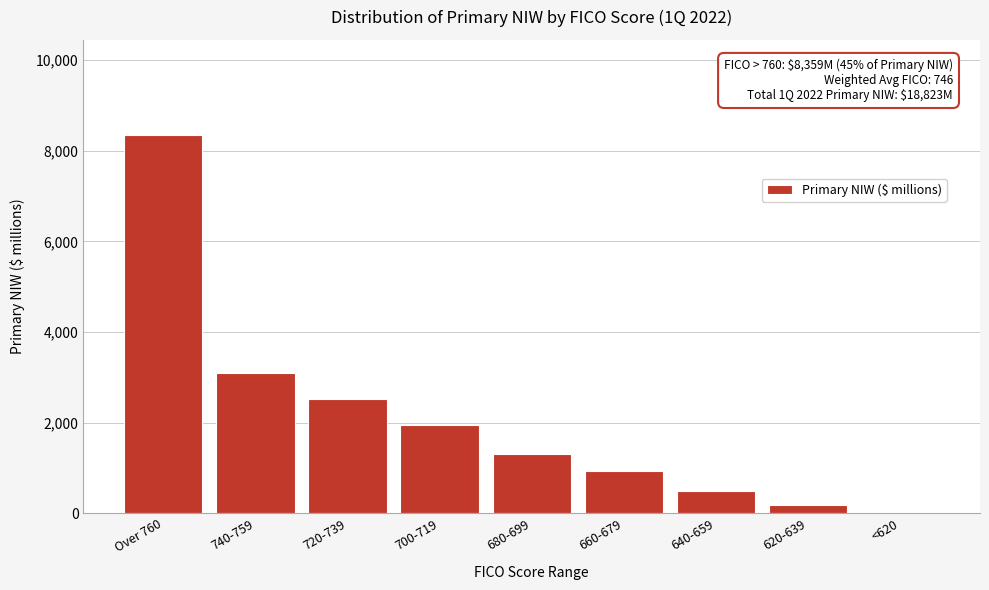

Reading left to right, transcribe all the data shown in this chart.

Over 760=8359	740-759=3085	720-739=2515	700-719=1952	680-699=1316	660-679=931	640-659=486	620-639=173	<620=6